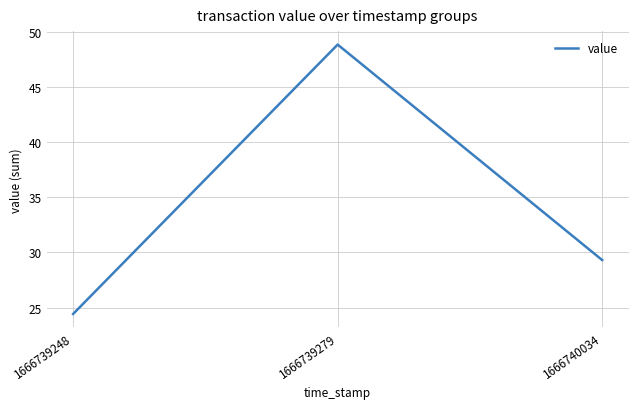

Where is the data nearest to the value 36?

1666740034